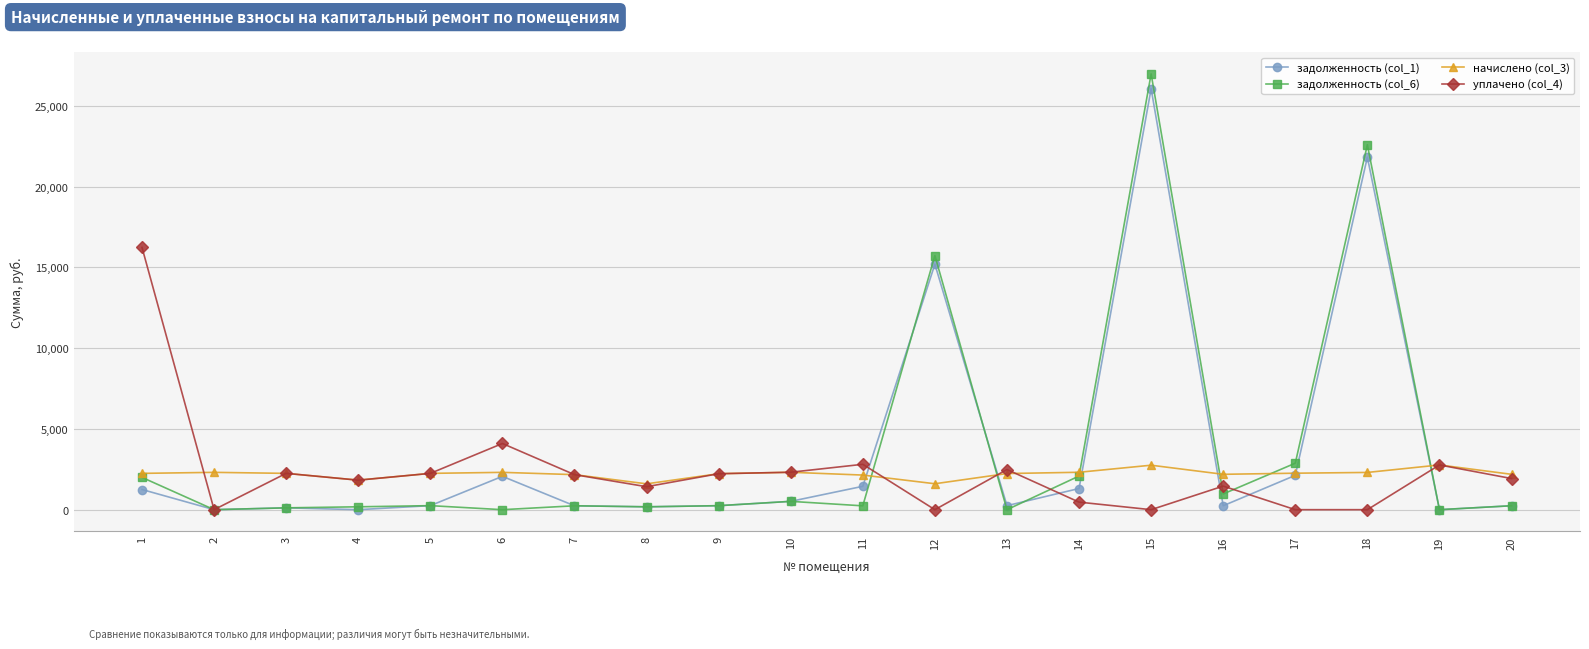

What is the highest value of the задолженность (col_1) series?

26065.9